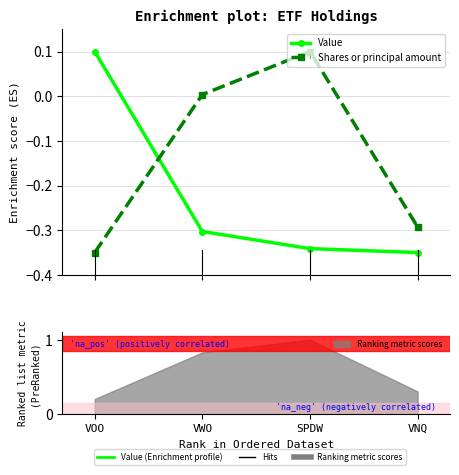

Rank the series at VWO from lowest to highest value.

Value, Shares or principal amount